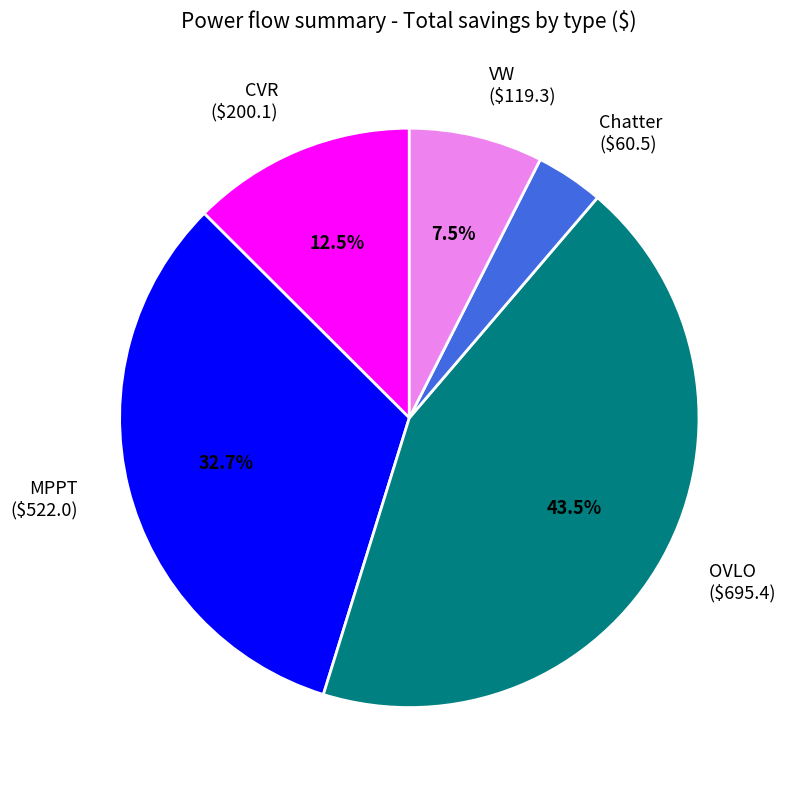

To the nearest percent, what is the combined percentage of OVLO and Chatter?

47%